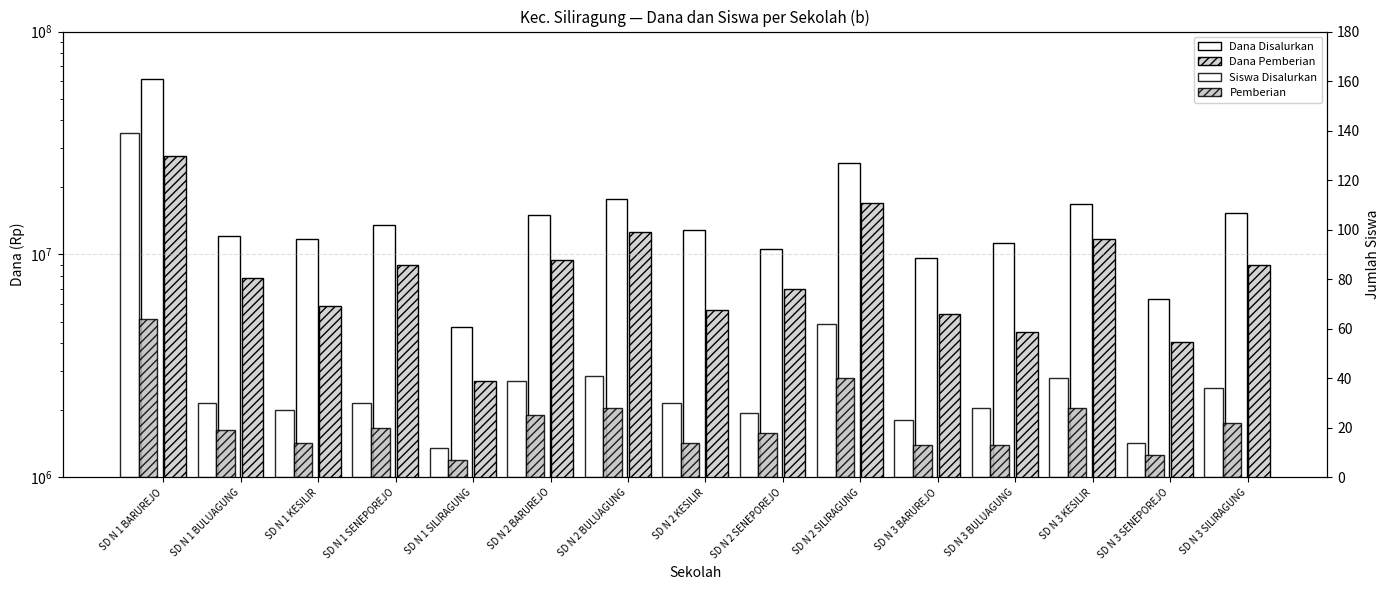

Reading left to right, transcribe all the data shown in this chart.

Dana Disalurkan: 61200000	12150000	11700000	13500000	4725000	15075000	17775000	12825000	10575000	25650000	9675000	11250000	16875000	6300000	15300000
Dana Pemberian: 27675000	7875000	5850000	9000000	2700000	9450000	12600000	5625000	6975000	17100000	5400000	4500000	11700000	4050000	9000000
Siswa Disalurkan: 139	30	27	30	12	39	41	30	26	62	23	28	40	14	36
Pemberian: 64	19	14	20	7	25	28	14	18	40	13	13	28	9	22